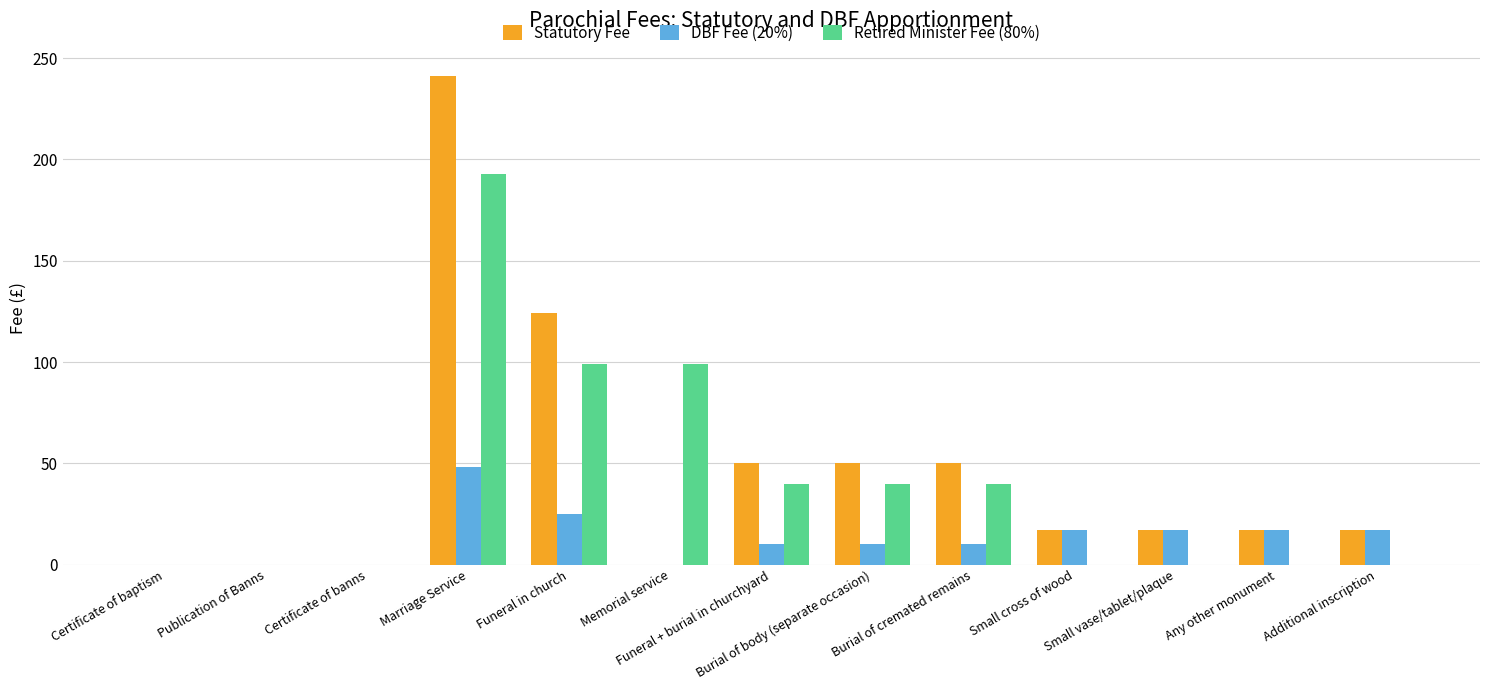

What is the greatest value displayed?

241.0